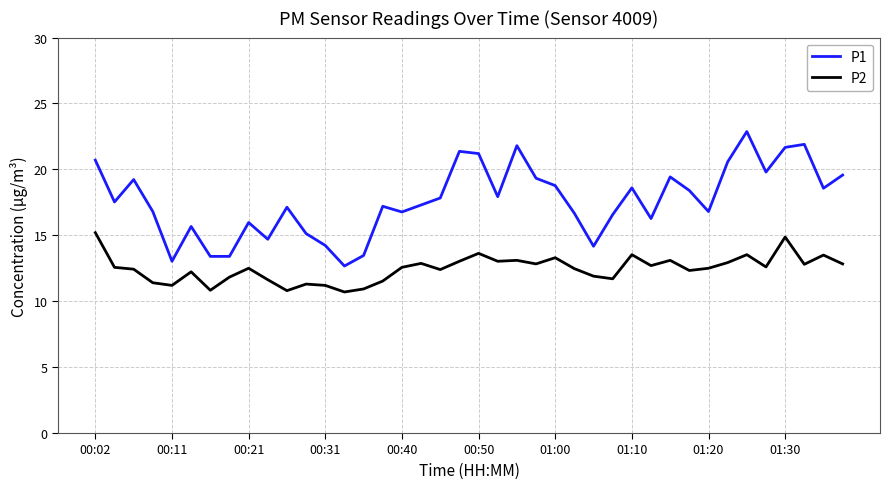

Which series has the largest range (max minus min)?

P1